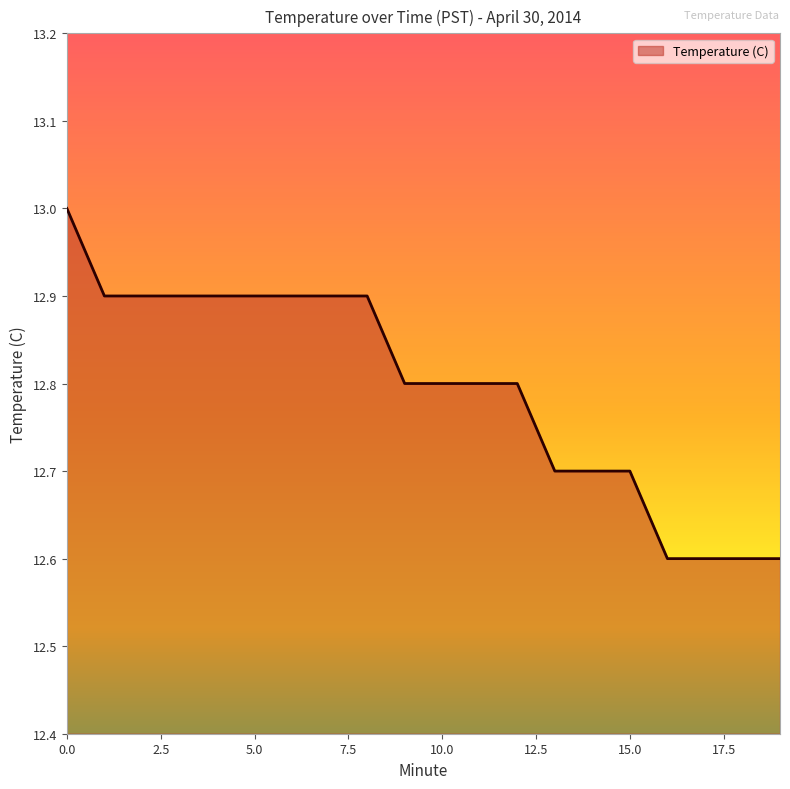

What is the difference between the maximum and minimum values?

0.4